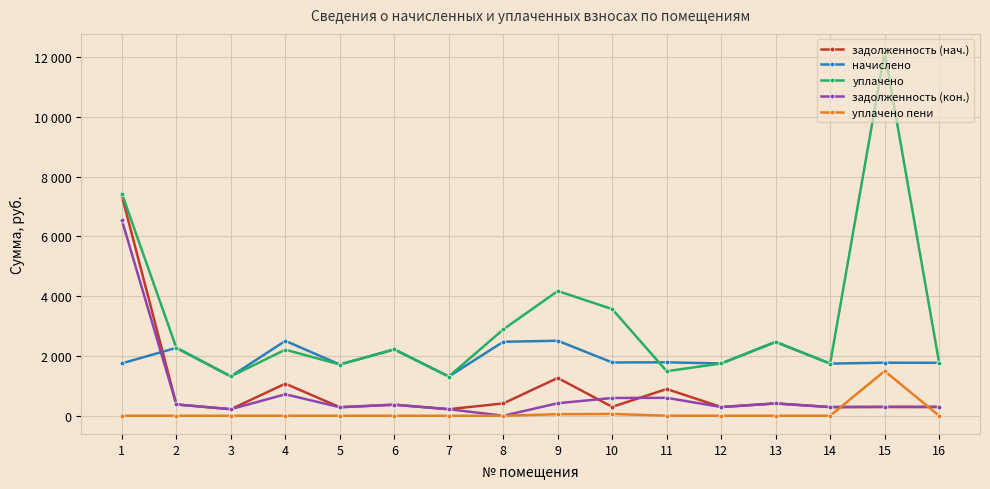

What is the value of the уплачено point at the 11th from the left?

1490.4